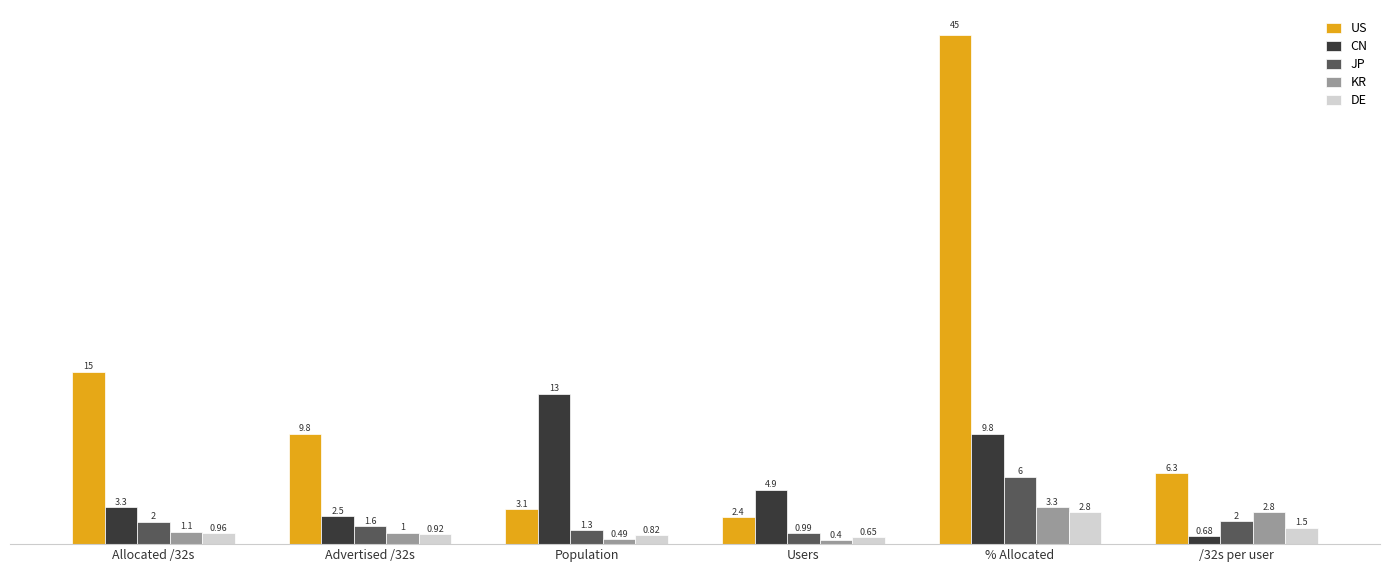

Count the number of categories in the chart.

6